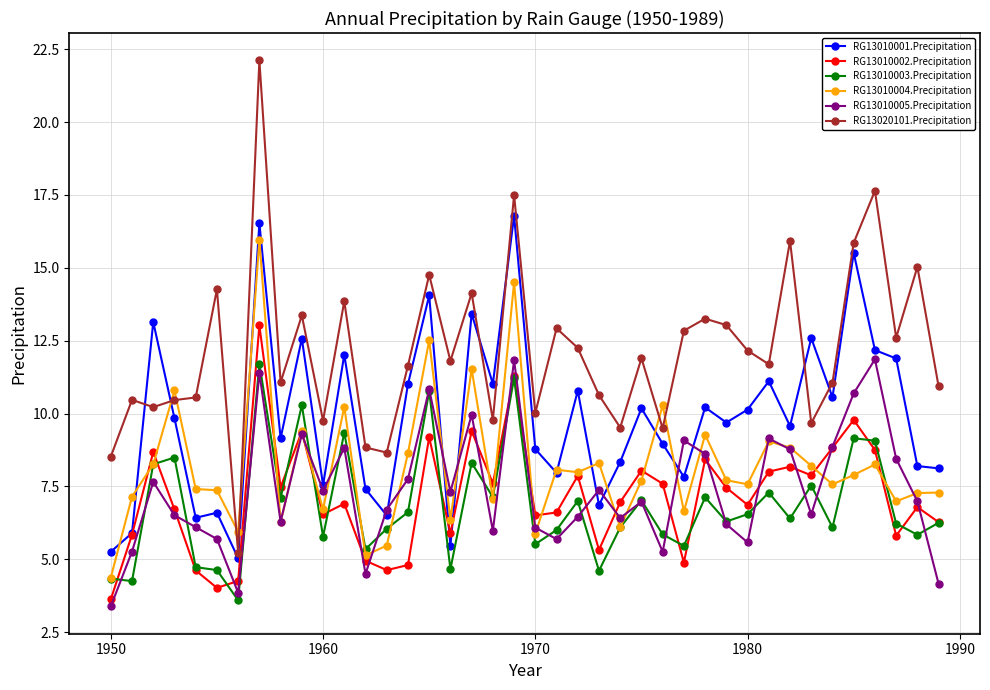

Which series has the widest spread of values?

RG13020101.Precipitation